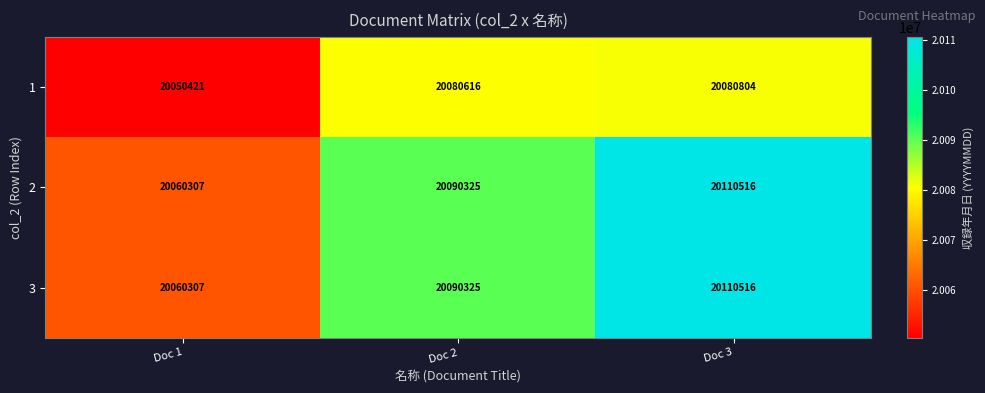

What is the maximum value shown in the chart?

20110516